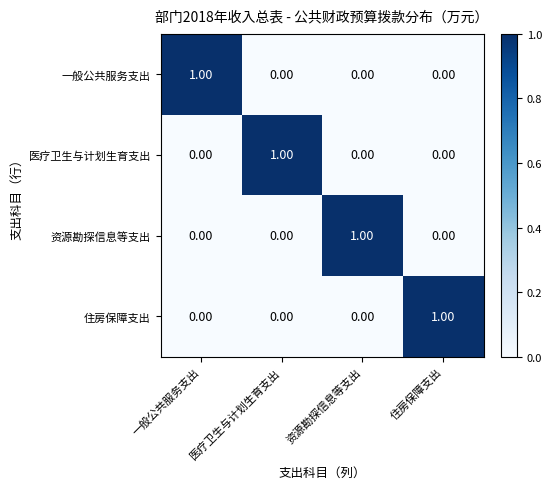

At how many categories does at least one series exceed 0?

4